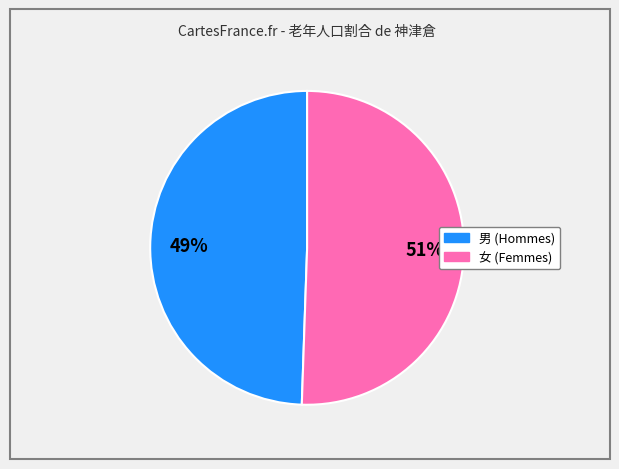

Is there any slice that represents more than half of the pie?

Yes